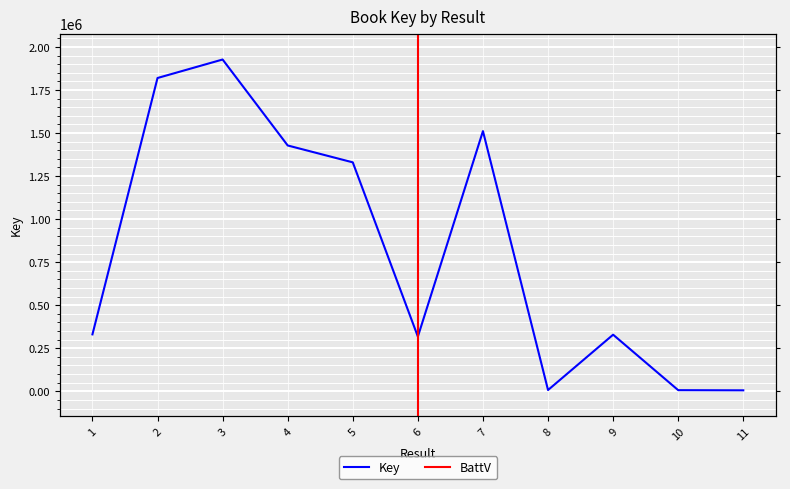

What is the difference between the maximum and minimum values?

1921103